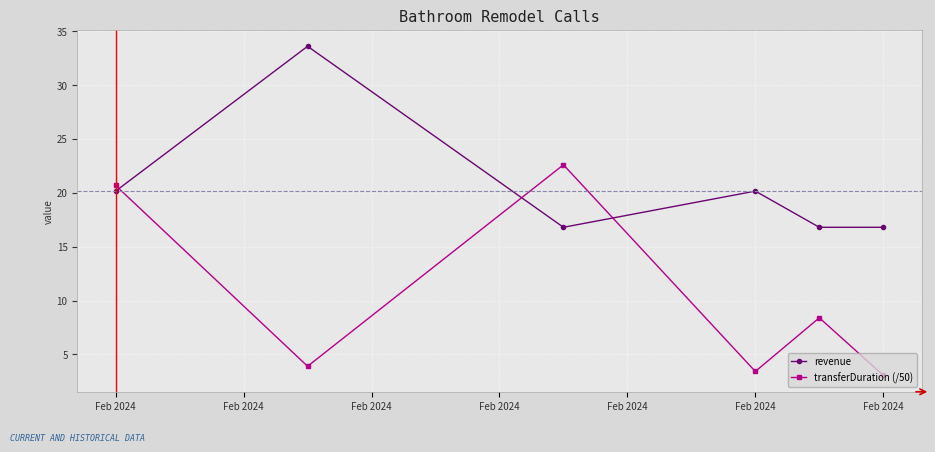

Which series has the largest range (max minus min)?

transferDuration (/50)